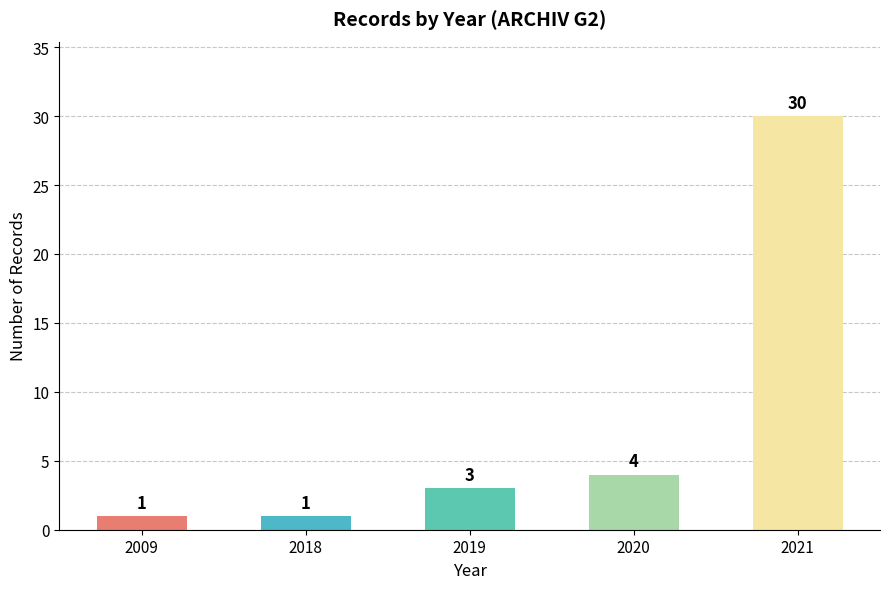

Where is the data nearest to the value 15?

2020